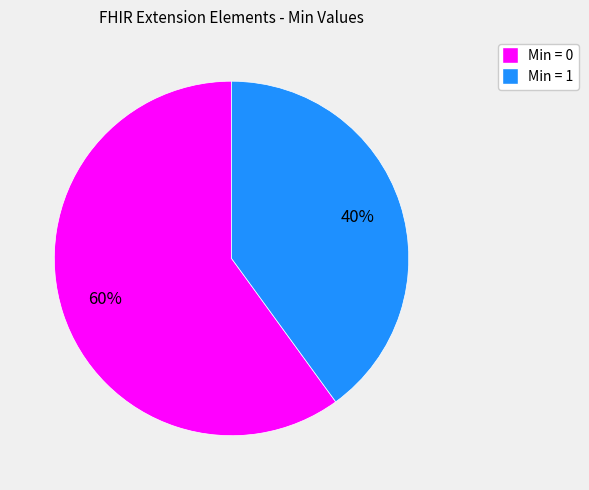

How many slices are in this pie chart?

2